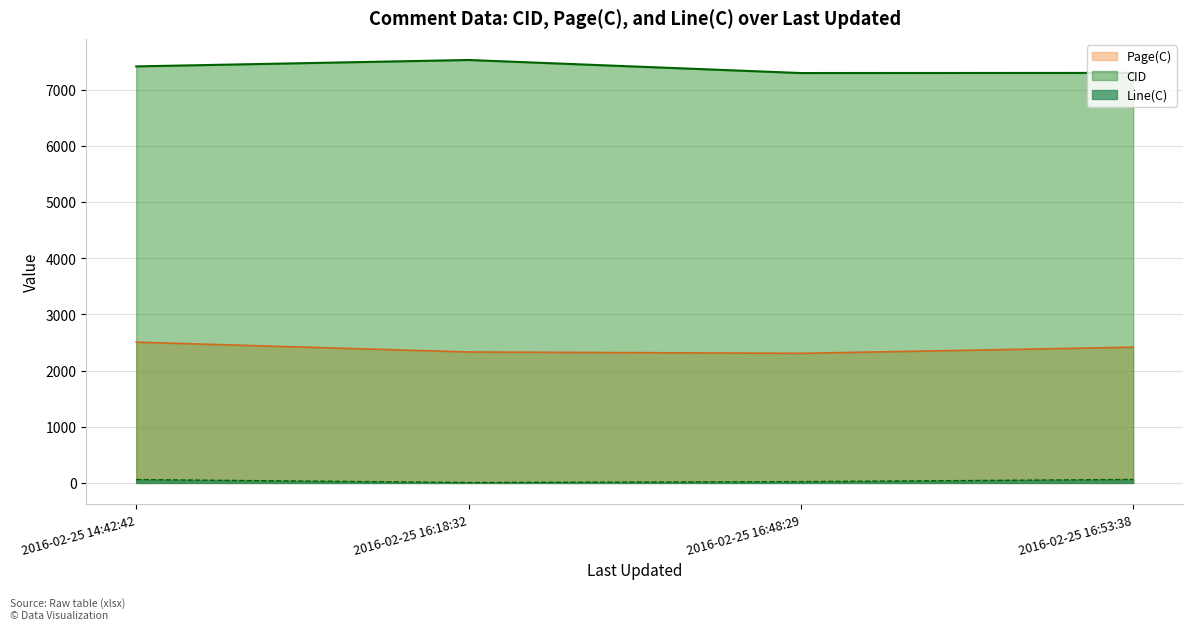

What value does the CID series have at 2016-02-25 16:53:38, to the nearest 50?

7300